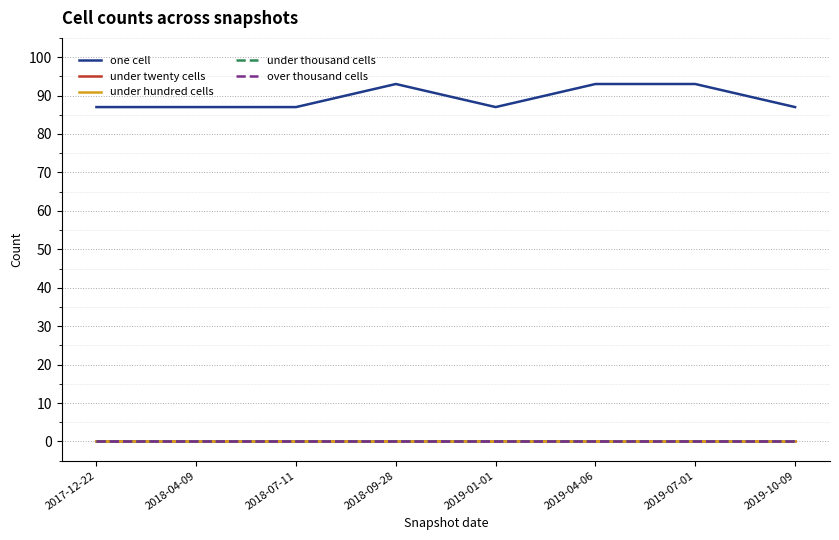

Reading left to right, list all the values displayed in this chart.

one cell: 2017-12-22=87	2018-04-09=87	2018-07-11=87	2018-09-28=93	2019-01-01=87	2019-04-06=93	2019-07-01=93	2019-10-09=87
under twenty cells: 2017-12-22=0	2018-04-09=0	2018-07-11=0	2018-09-28=0	2019-01-01=0	2019-04-06=0	2019-07-01=0	2019-10-09=0
under hundred cells: 2017-12-22=0	2018-04-09=0	2018-07-11=0	2018-09-28=0	2019-01-01=0	2019-04-06=0	2019-07-01=0	2019-10-09=0
under thousand cells: 2017-12-22=0	2018-04-09=0	2018-07-11=0	2018-09-28=0	2019-01-01=0	2019-04-06=0	2019-07-01=0	2019-10-09=0
over thousand cells: 2017-12-22=0	2018-04-09=0	2018-07-11=0	2018-09-28=0	2019-01-01=0	2019-04-06=0	2019-07-01=0	2019-10-09=0